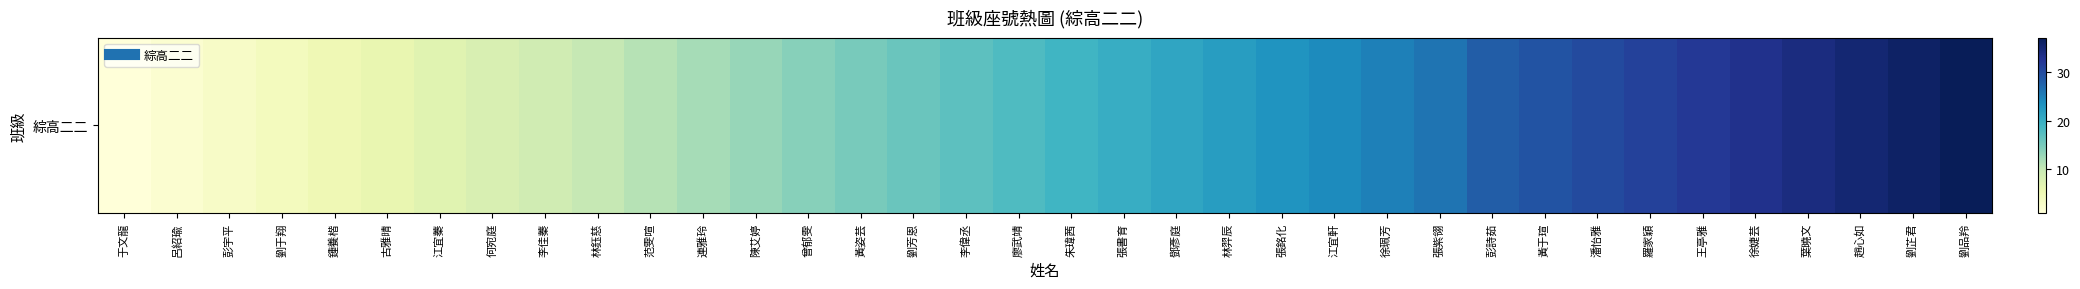

What is the change in value from 何宛庭 to 張書育?

+12